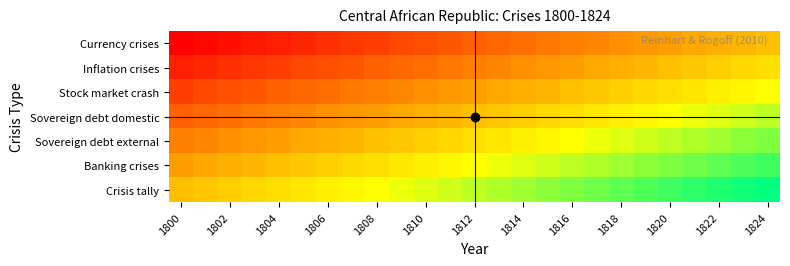

Reading left to right, extract all data points from this chart.

Currency crises: 0.0	0.0	0.0	0.1	0.1	0.1	0.1	0.1	0.2	0.2	0.2	0.2	0.2	0.3	0.3	0.3	0.3	0.4	0.4	0.4	0.4	0.4	0.5	0.5	0.5
Inflation crises: 0.1	0.1	0.1	0.1	0.2	0.2	0.2	0.2	0.3	0.3	0.3	0.3	0.3	0.4	0.4	0.4	0.4	0.4	0.5	0.5	0.5	0.5	0.5	0.6	0.6
Stock market crash: 0.2	0.2	0.2	0.2	0.3	0.3	0.3	0.3	0.3	0.4	0.4	0.4	0.4	0.4	0.5	0.5	0.5	0.5	0.5	0.6	0.6	0.6	0.6	0.6	0.7
Sovereign debt domestic: 0.2	0.3	0.3	0.3	0.3	0.4	0.4	0.4	0.4	0.4	0.5	0.5	0.5	0.5	0.5	0.6	0.6	0.6	0.6	0.6	0.7	0.7	0.7	0.7	0.8
Sovereign debt external: 0.3	0.4	0.4	0.4	0.4	0.4	0.5	0.5	0.5	0.5	0.5	0.6	0.6	0.6	0.6	0.6	0.7	0.7	0.7	0.7	0.8	0.8	0.8	0.8	0.8
Banking crises: 0.4	0.4	0.5	0.5	0.5	0.5	0.5	0.6	0.6	0.6	0.6	0.6	0.7	0.7	0.7	0.7	0.8	0.8	0.8	0.8	0.8	0.9	0.9	0.9	0.9
Crisis tally: 0.5	0.5	0.5	0.6	0.6	0.6	0.6	0.6	0.7	0.7	0.7	0.7	0.8	0.8	0.8	0.8	0.8	0.9	0.9	0.9	0.9	0.9	1.0	1.0	1.0